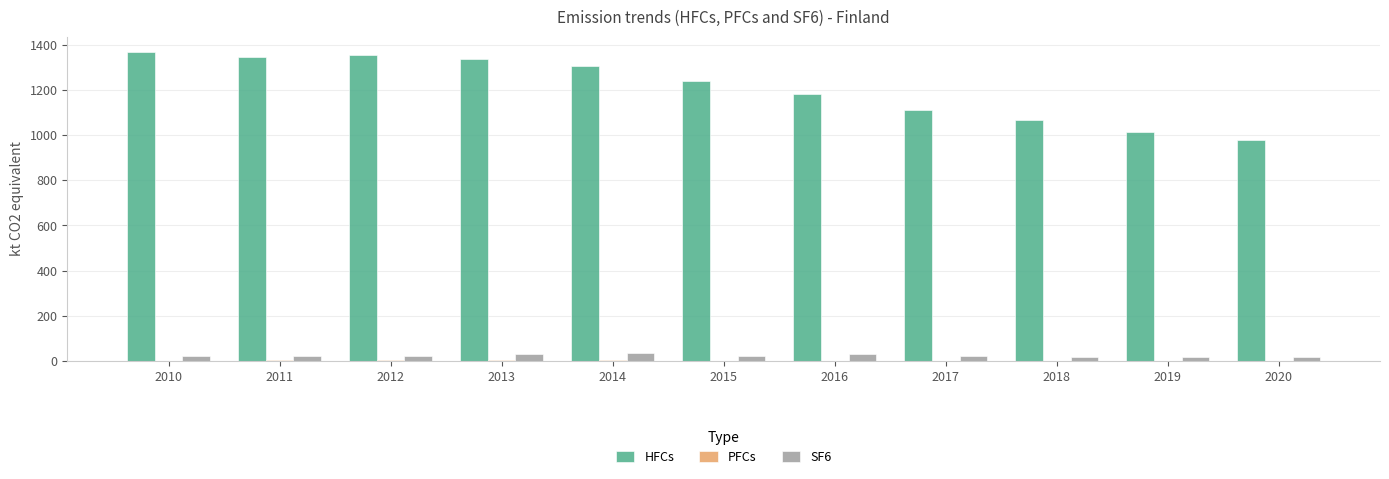

Are the bars grouped side by side (vs. stacked)?

Yes